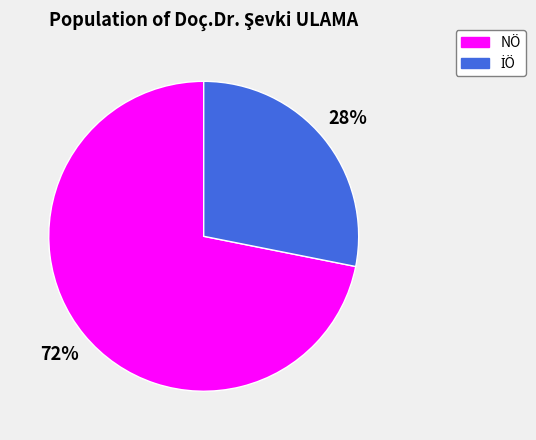

What is the largest slice in the pie chart?

NÖ